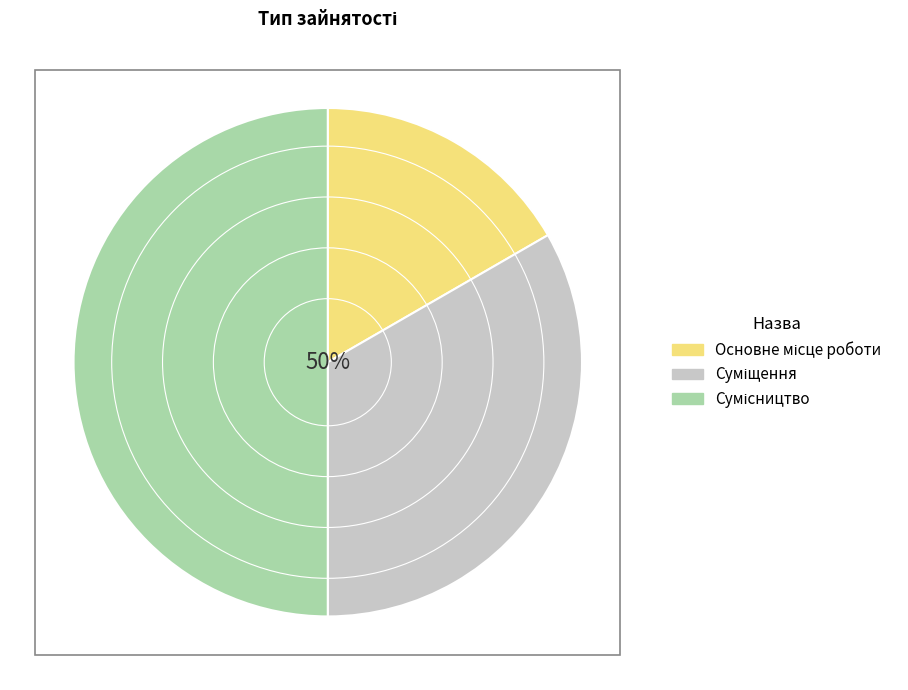

Approximately how many times larger is the value at Сумісництво compared to Основне місце роботи?

3.0